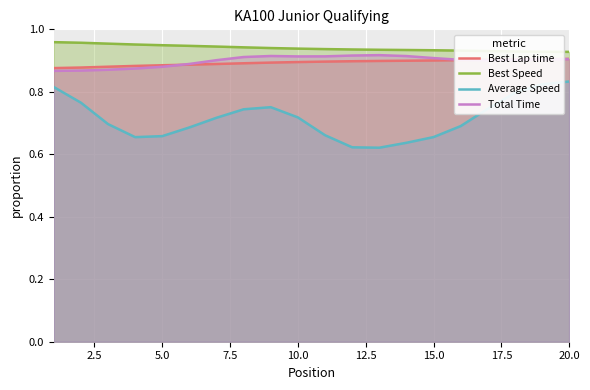

What is the value of the Total Time point at the 15th from the left?

0.9